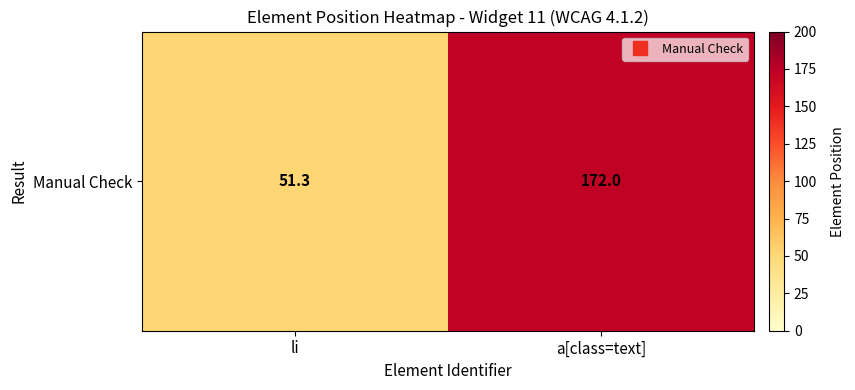

List the labels in order of value, largest first.

a[class=text], li